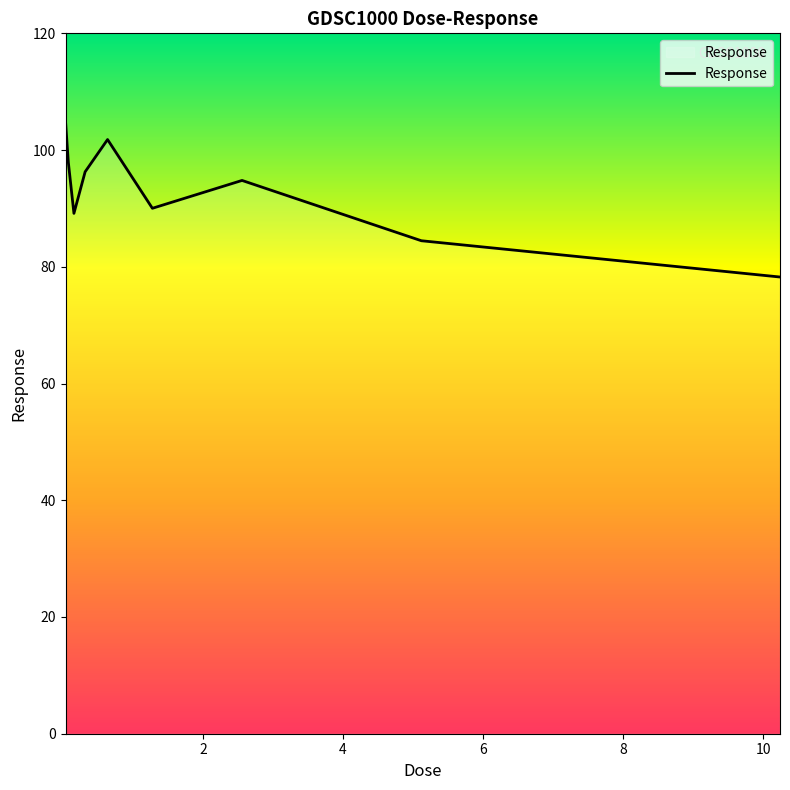

What is the difference between the maximum and minimum values?

26.7